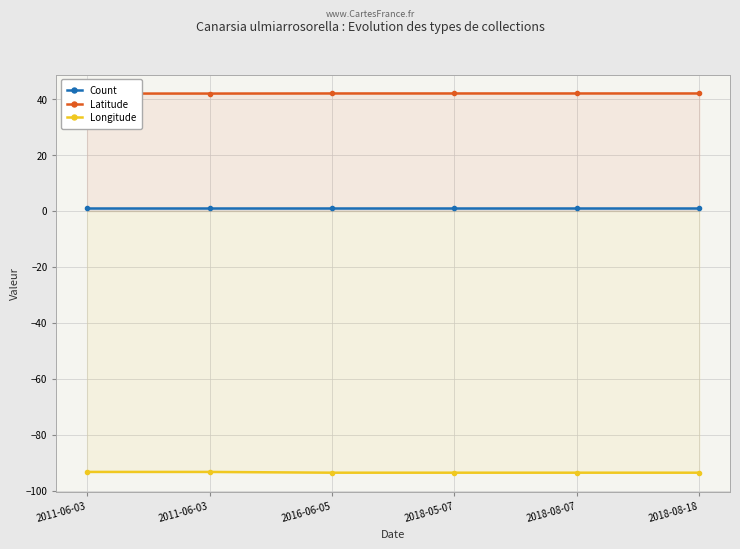

Reading left to right, extract all data points from this chart.

Count: 2011-06-03=1.0	2011-06-03=1.0	2016-06-05=1.0	2018-05-07=1.0	2018-08-07=1.0	2018-08-18=1.0
Latitude: 2011-06-03=42.0	2011-06-03=42.0	2016-06-05=42.0	2018-05-07=42.0	2018-08-07=42.0	2018-08-18=42.0
Longitude: 2011-06-03=-93.4	2011-06-03=-93.4	2016-06-05=-93.6	2018-05-07=-93.6	2018-08-07=-93.6	2018-08-18=-93.6